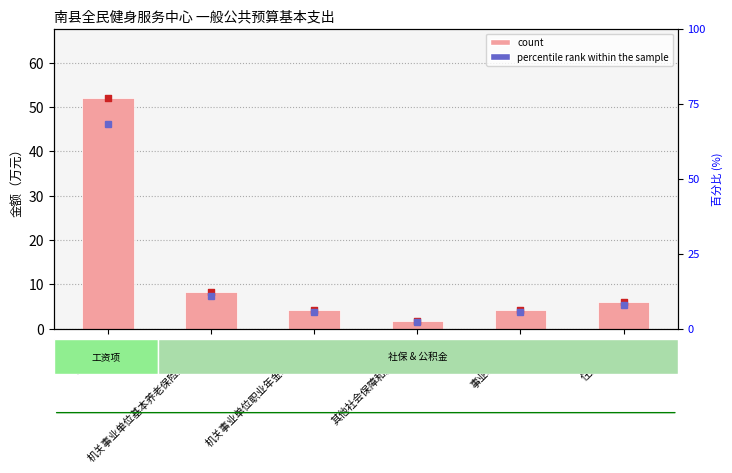

Which series has the largest Y range (max minus min)?

percentile rank within the sample